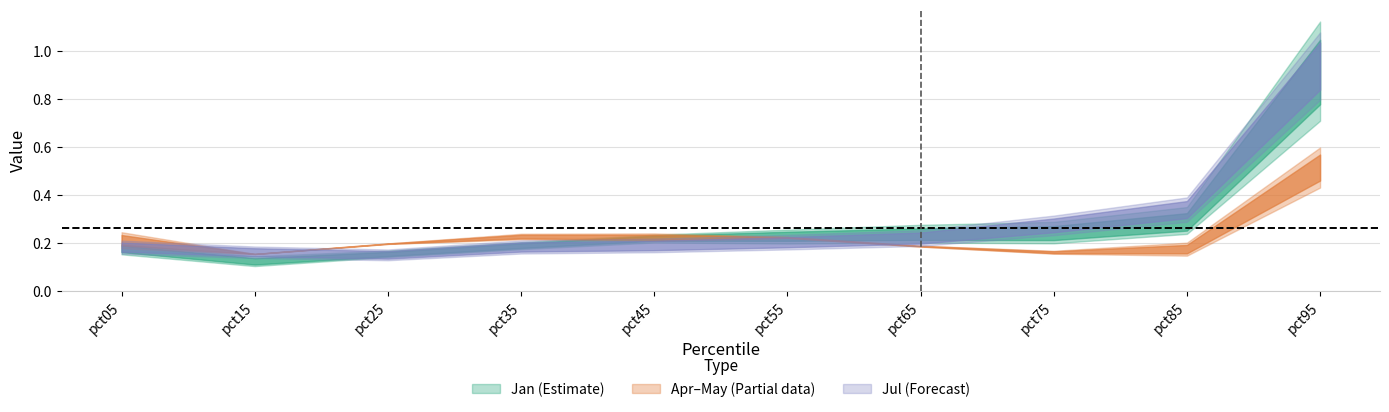

Which category has the lowest value in the Jul series?

pct25